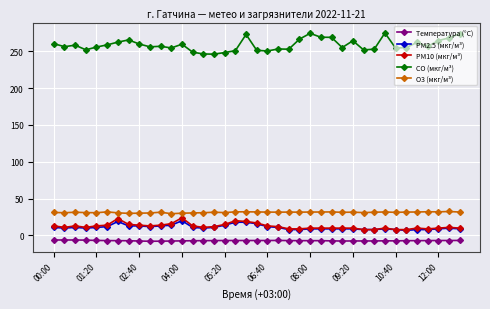

What is the lowest value of the O3 (мкг/м³) series?

29.6